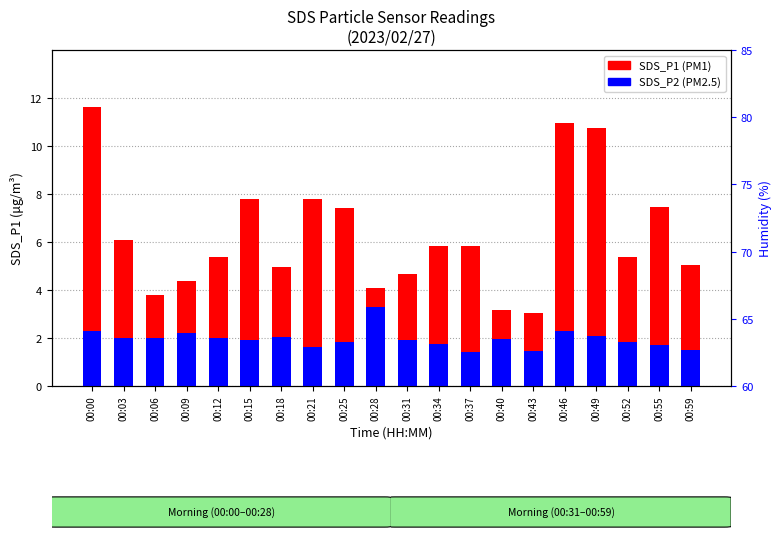

What is the minimum value for SDS_P1?

3.0